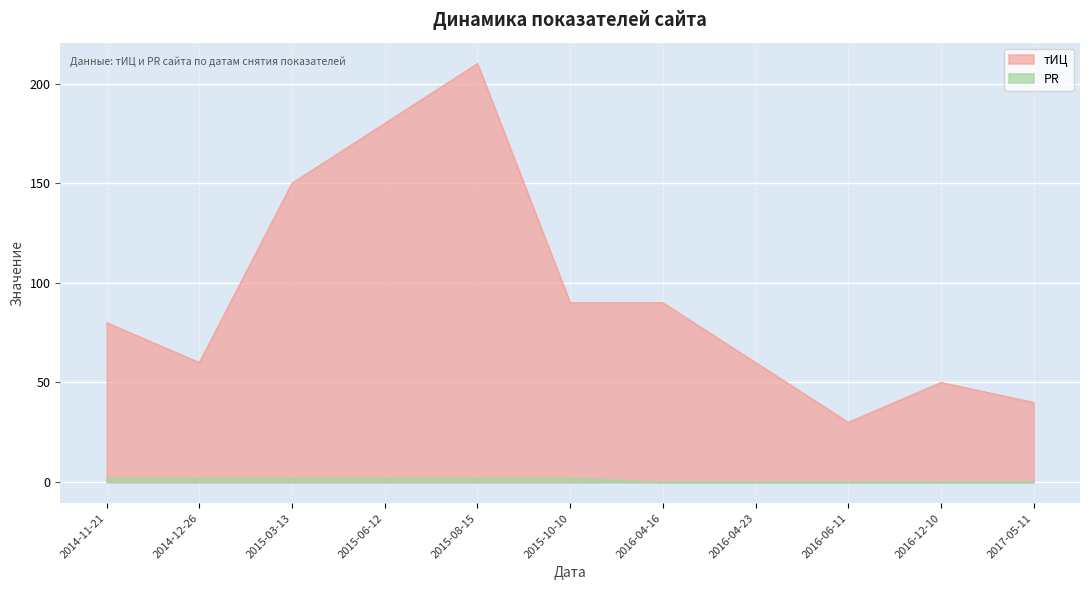

Which series has the largest total across all categories?

тИЦ